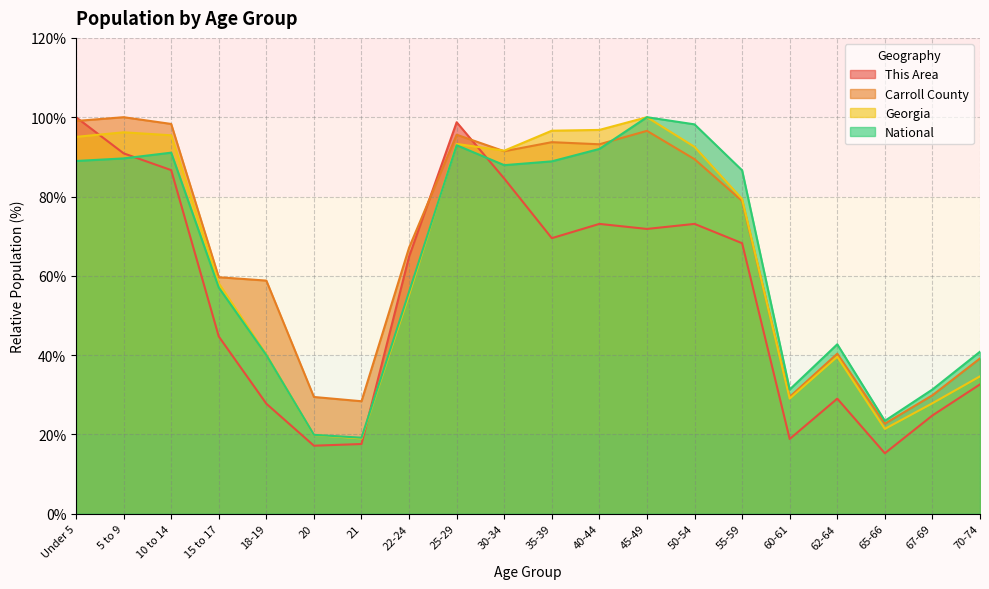

Reading left to right, extract all data points from this chart.

This Area: 100.0	90.9	86.7	44.7	27.8	17.2	17.6	64.8	98.7	84.5	69.5	73.1	71.8	73.1	68.2	18.9	29.0	15.3	24.8	32.6
Carroll County: 99.0	100.0	98.3	59.6	58.8	29.4	28.4	67.1	95.6	91.4	93.7	93.2	96.6	89.4	78.9	29.5	40.4	22.7	29.9	39.2
Georgia: 95.0	96.2	95.4	58.1	40.1	19.9	19.0	55.3	93.3	91.6	96.6	96.8	100.0	92.5	79.4	29.0	39.6	21.4	27.9	34.7
National: 89.0	89.6	91.1	57.0	40.0	19.9	19.2	56.0	92.9	87.9	88.9	92.0	100.0	98.2	86.6	31.3	42.7	23.4	31.3	40.9